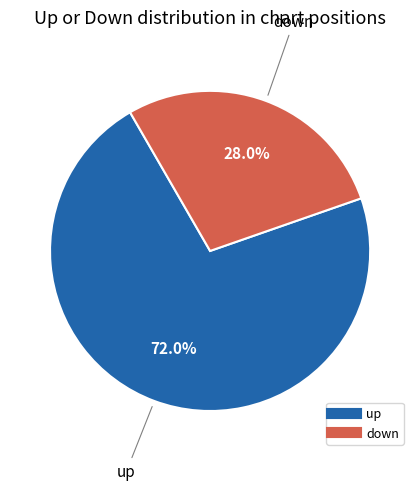

Is it true that up is 84% of the pie?

False